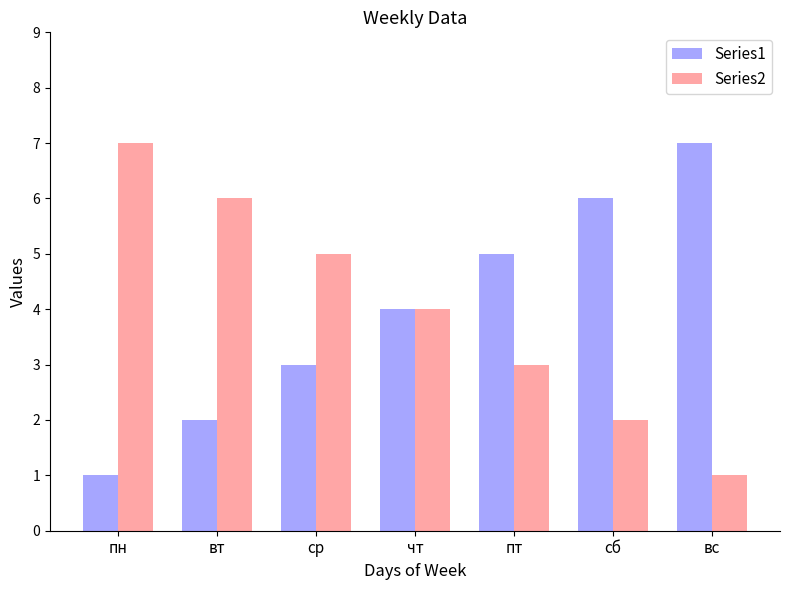

Rank the categories by Series1 value from highest to lowest.

вс, сб, пт, чт, ср, вт, пн